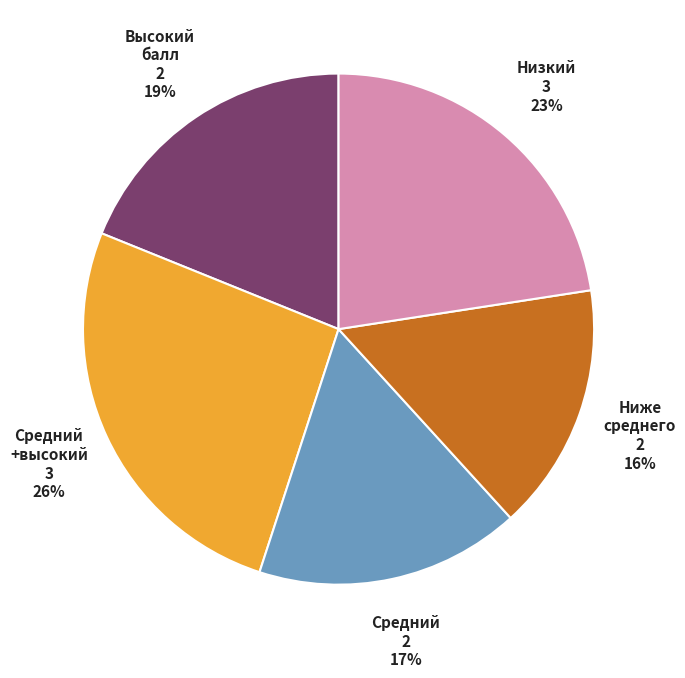

Do Средний +высокий and Высокий балл together represent more than half of the pie?

No